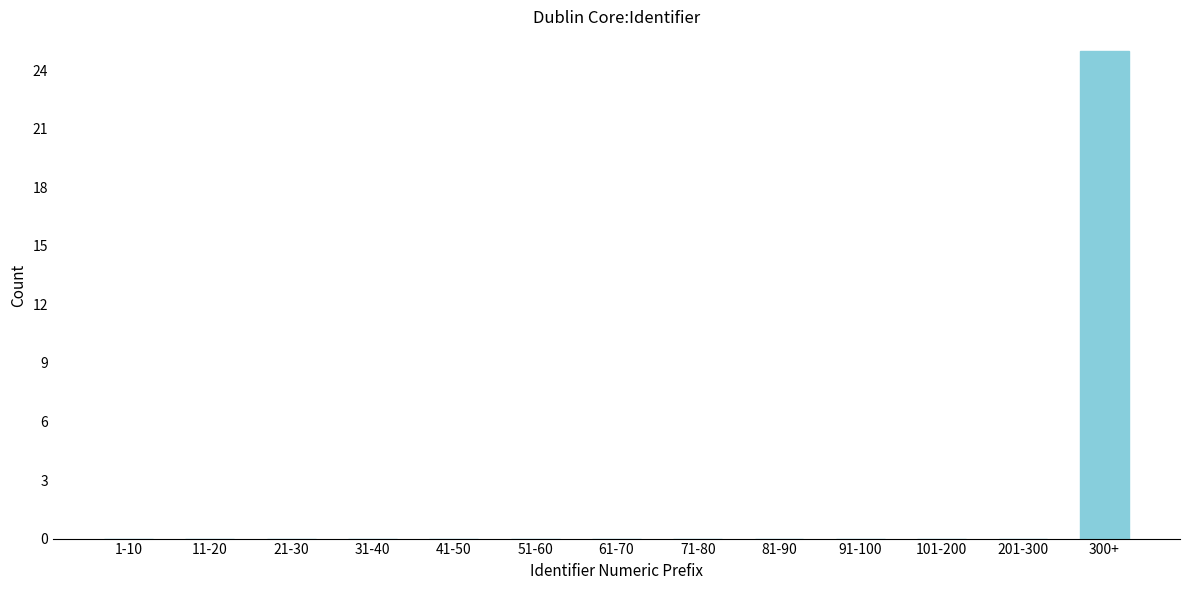

Reading left to right, extract all data points from this chart.

1-10=0	11-20=0	21-30=0	31-40=0	41-50=0	51-60=0	61-70=0	71-80=0	81-90=0	91-100=0	101-200=0	201-300=0	300+=25